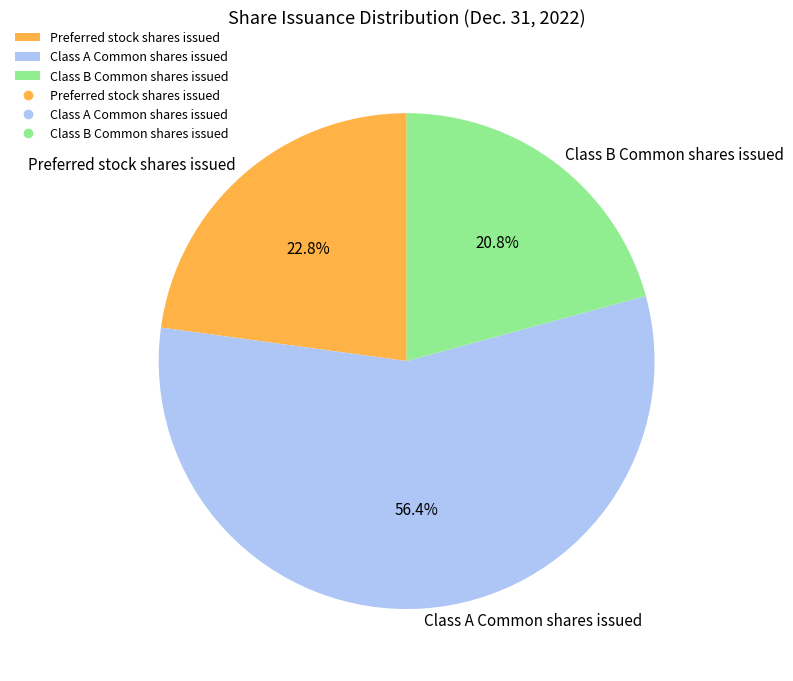

Is Class A Common shares issued the majority of the pie?

Yes